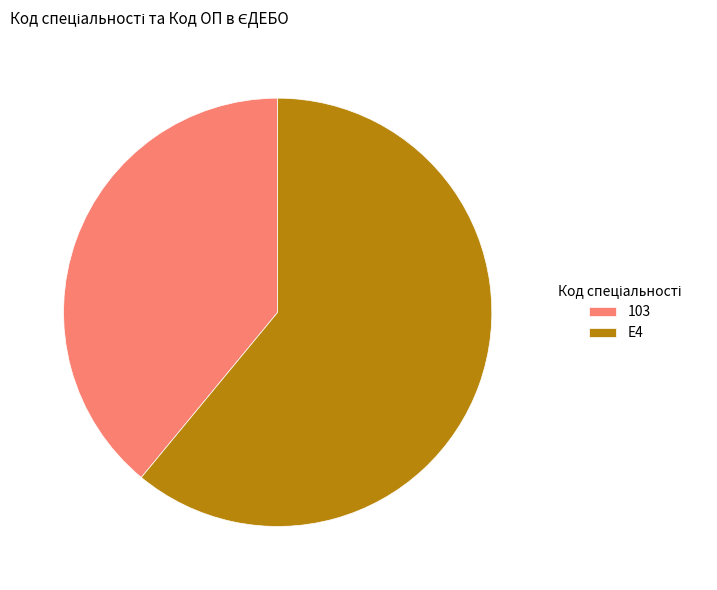

Does E4 account for over 50% of the chart?

Yes